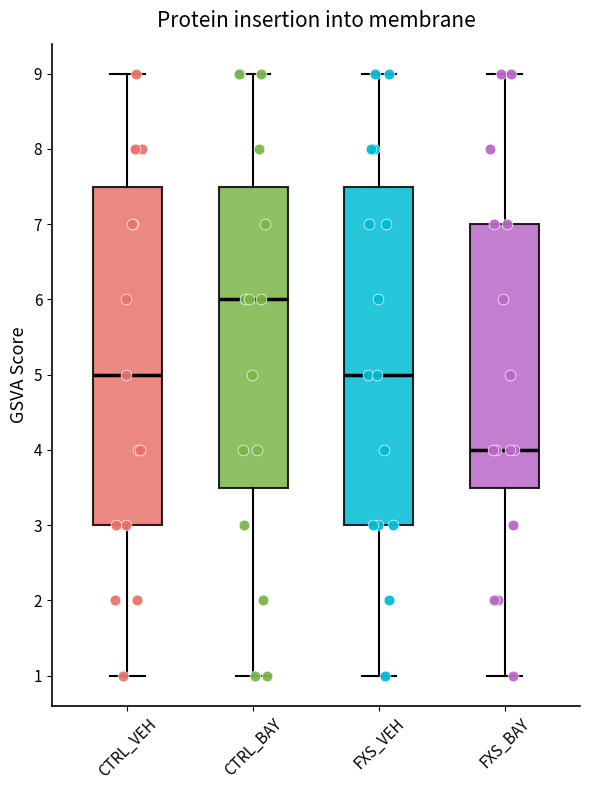

Reading left to right, read every box against the y-axis: the position of its median line, the range the box covers, and the ends of its whiskers. The values are not printed on the chart, so give them approximately, as read against the axis.

CTRL_VEH: median 5.0, box 3.0 to 7.5, whiskers 1.0 to 9.0
CTRL_BAY: median 6.0, box 3.5 to 7.5, whiskers 1.0 to 9.0
FXS_VEH: median 5.0, box 3.0 to 7.5, whiskers 1.0 to 9.0
FXS_BAY: median 4.0, box 3.5 to 7.0, whiskers 1.0 to 9.0